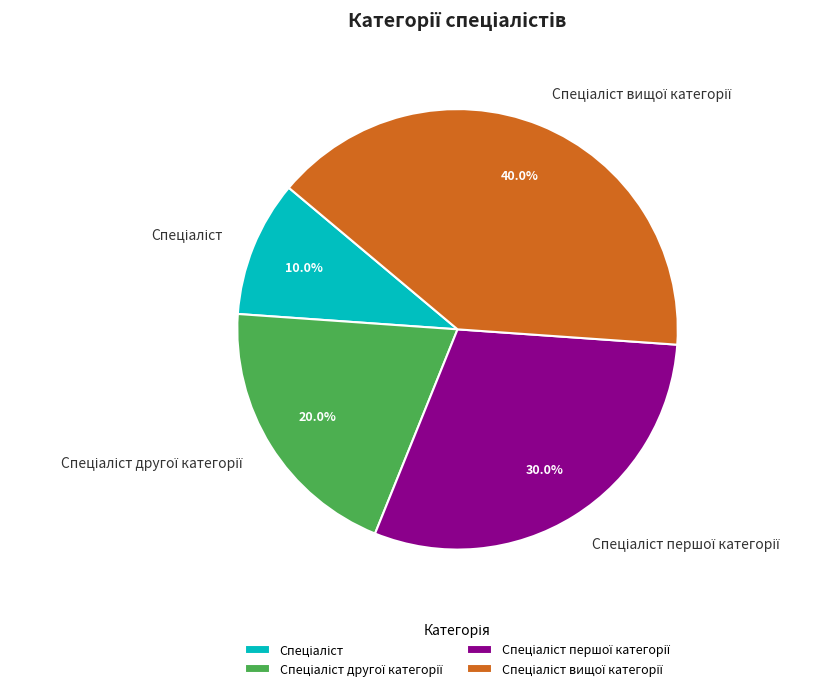

Is there any slice that represents more than half of the pie?

No